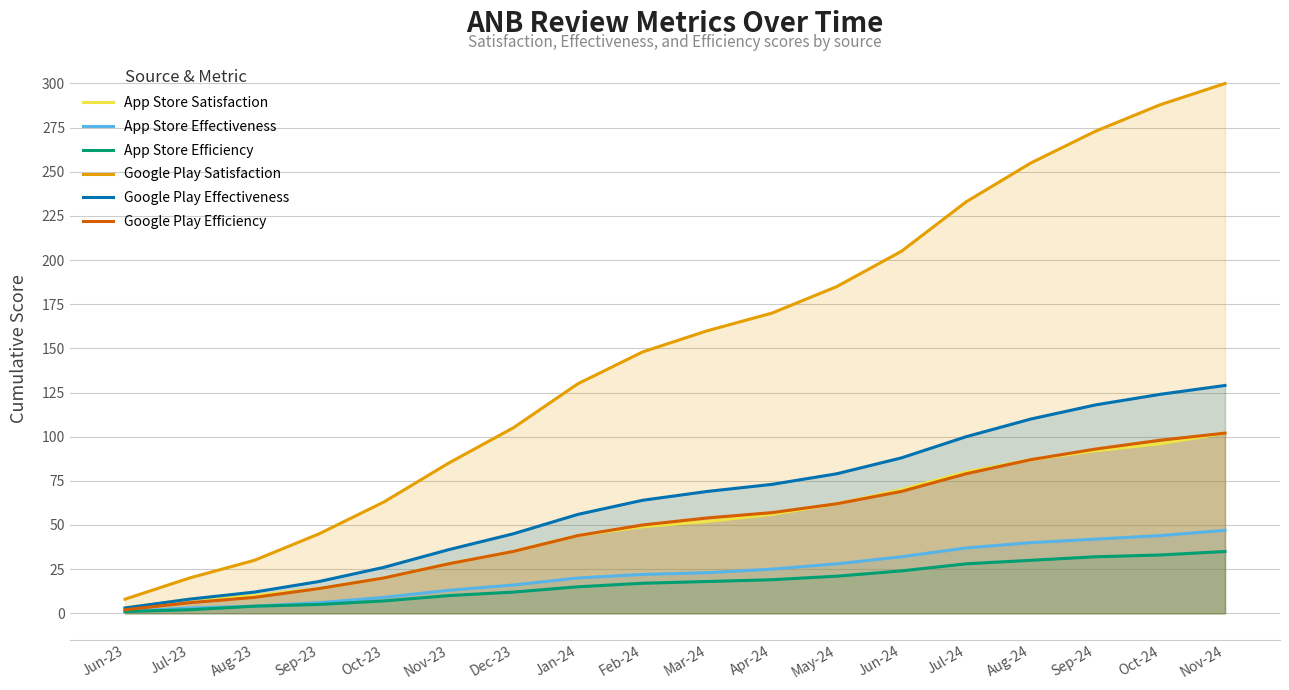

True or false: App Store Effectiveness and App Store Efficiency intersect in this chart.

False